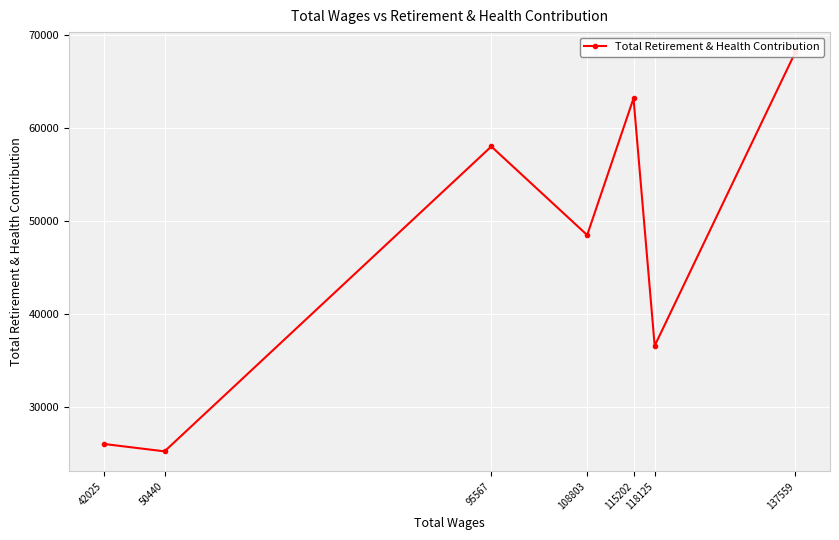

What is the difference between the second highest and minimum values?

37888